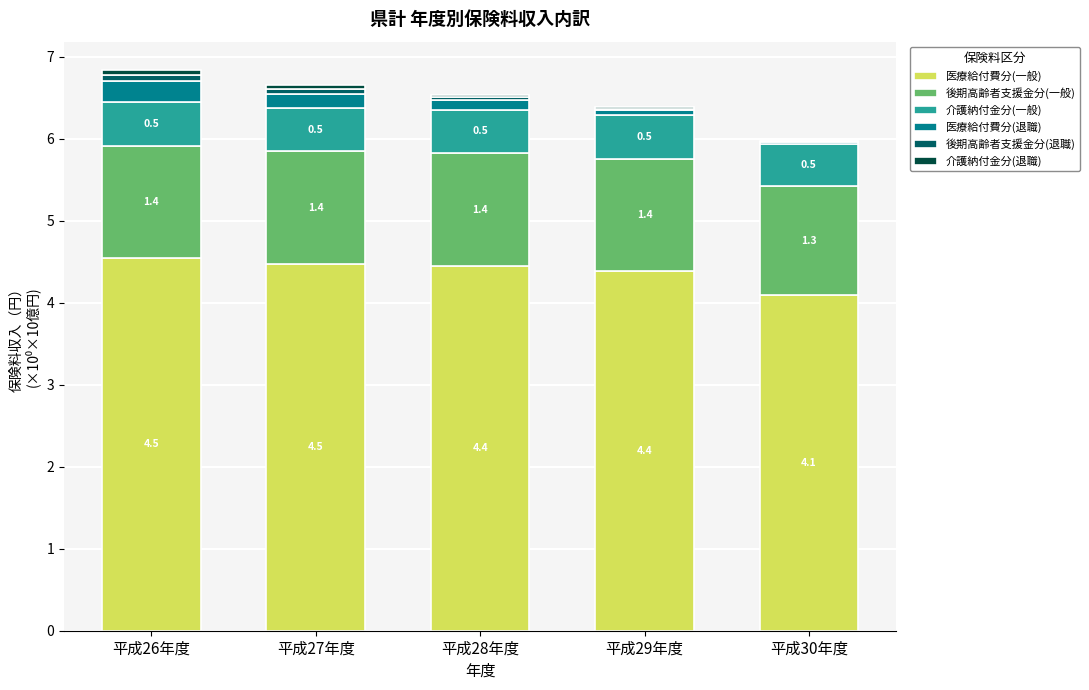

How many 医療給付費分(一般) values are between 4 and 5?

5